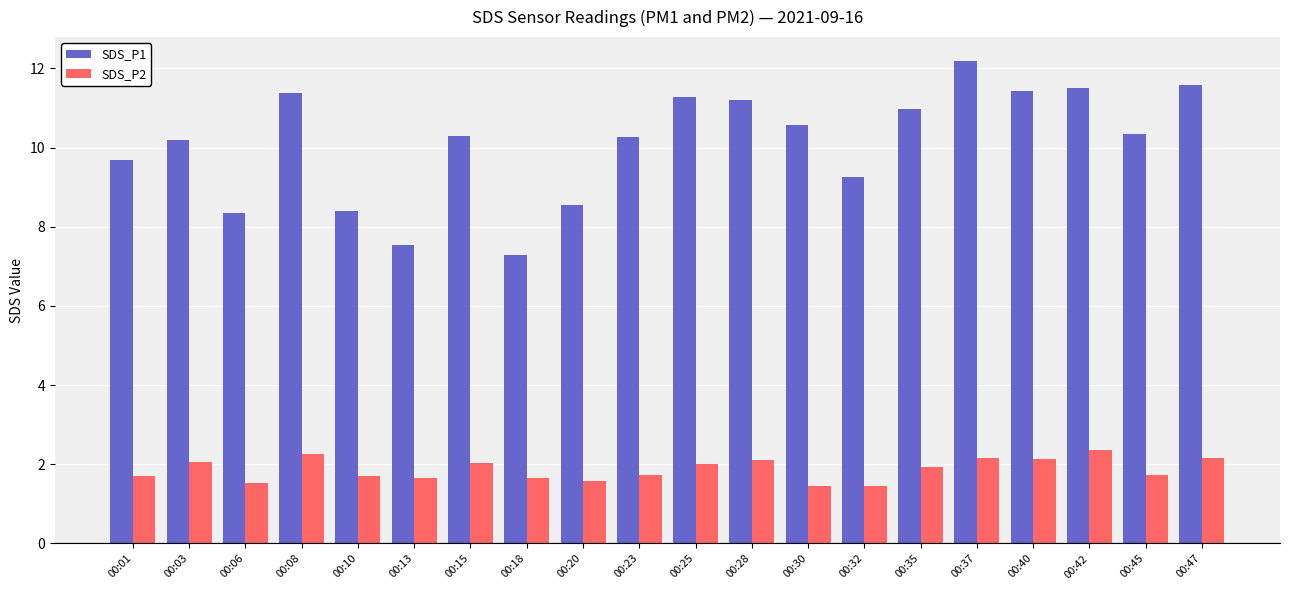

Between 00:18 and 00:23, which series saw the biggest shift?

SDS_P1